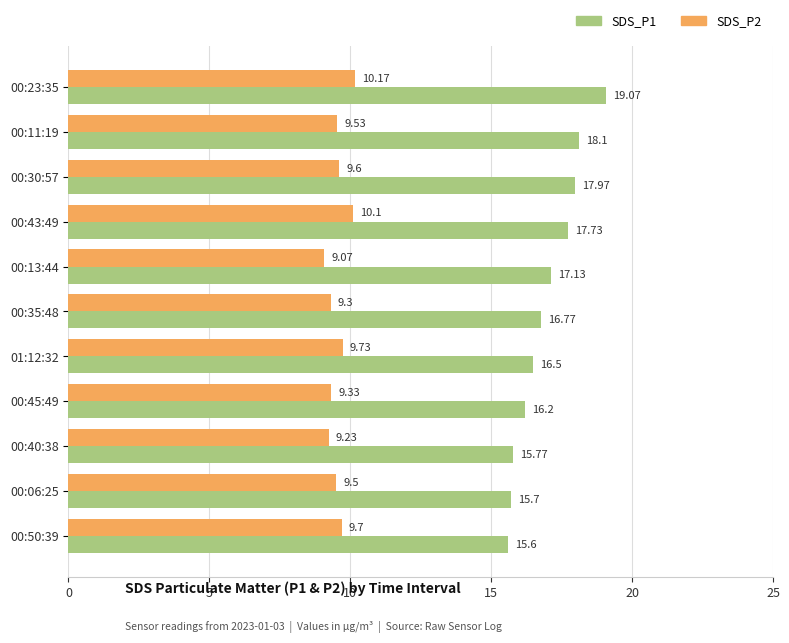

What is the difference between the highest and lowest values at 00:30:57?

8.4